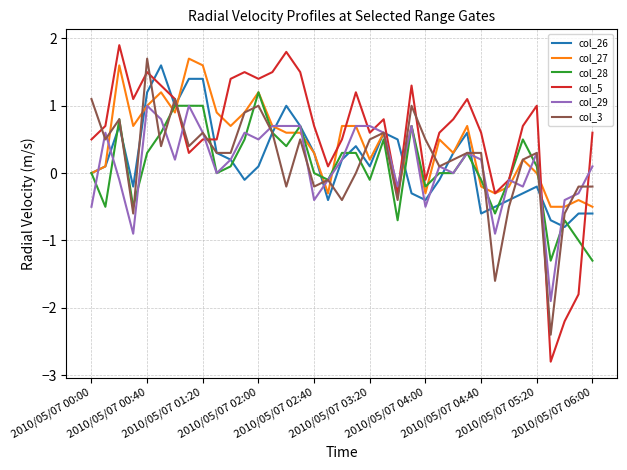

Which series has the largest range (max minus min)?

col_5